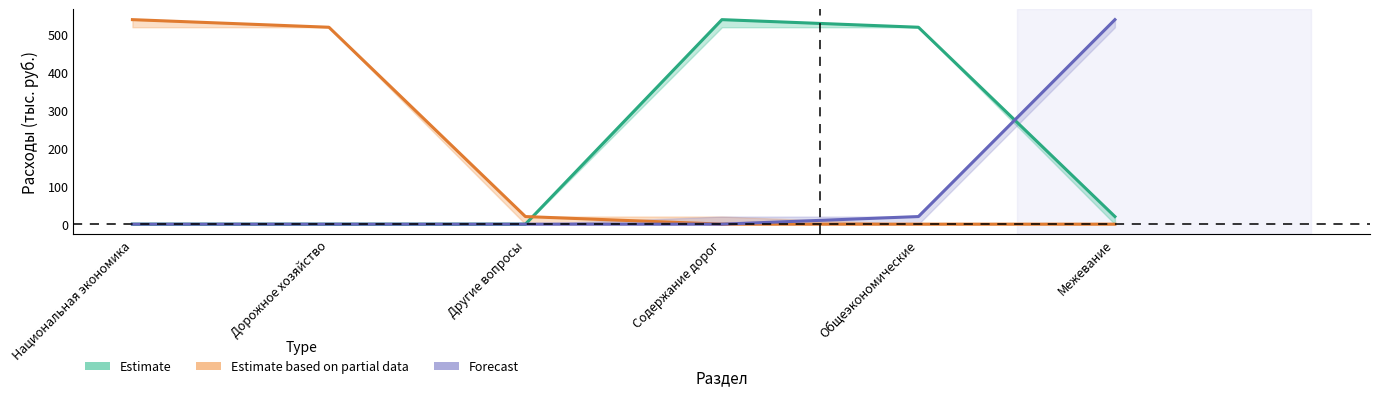

How many lines are shown in the chart?

3